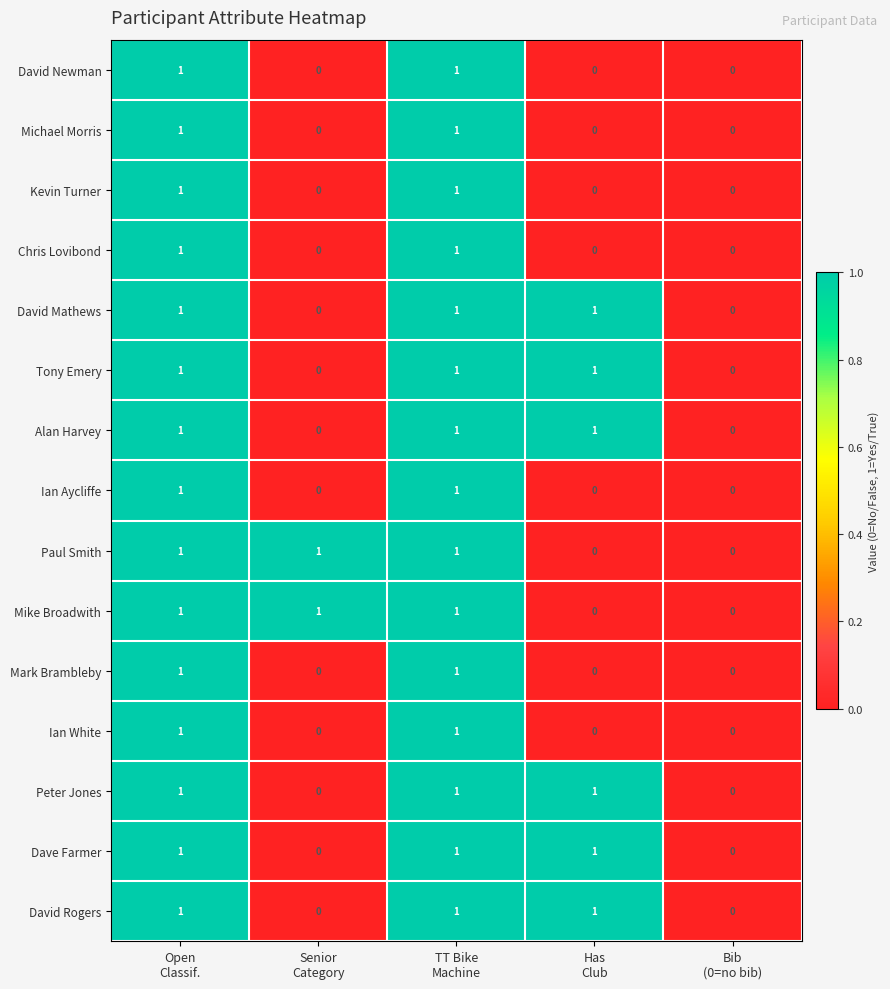

How many David Newman values are between 0 and 1?

5